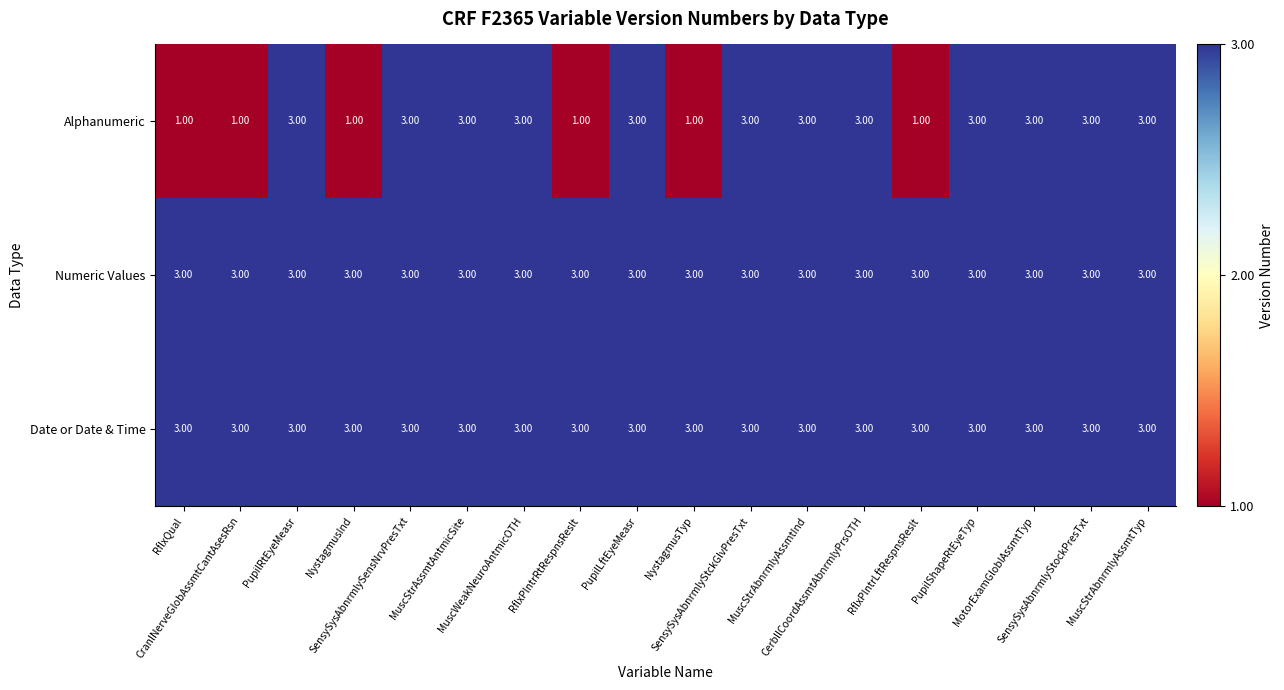

What is the average value of the Date or Date & Time series?

3